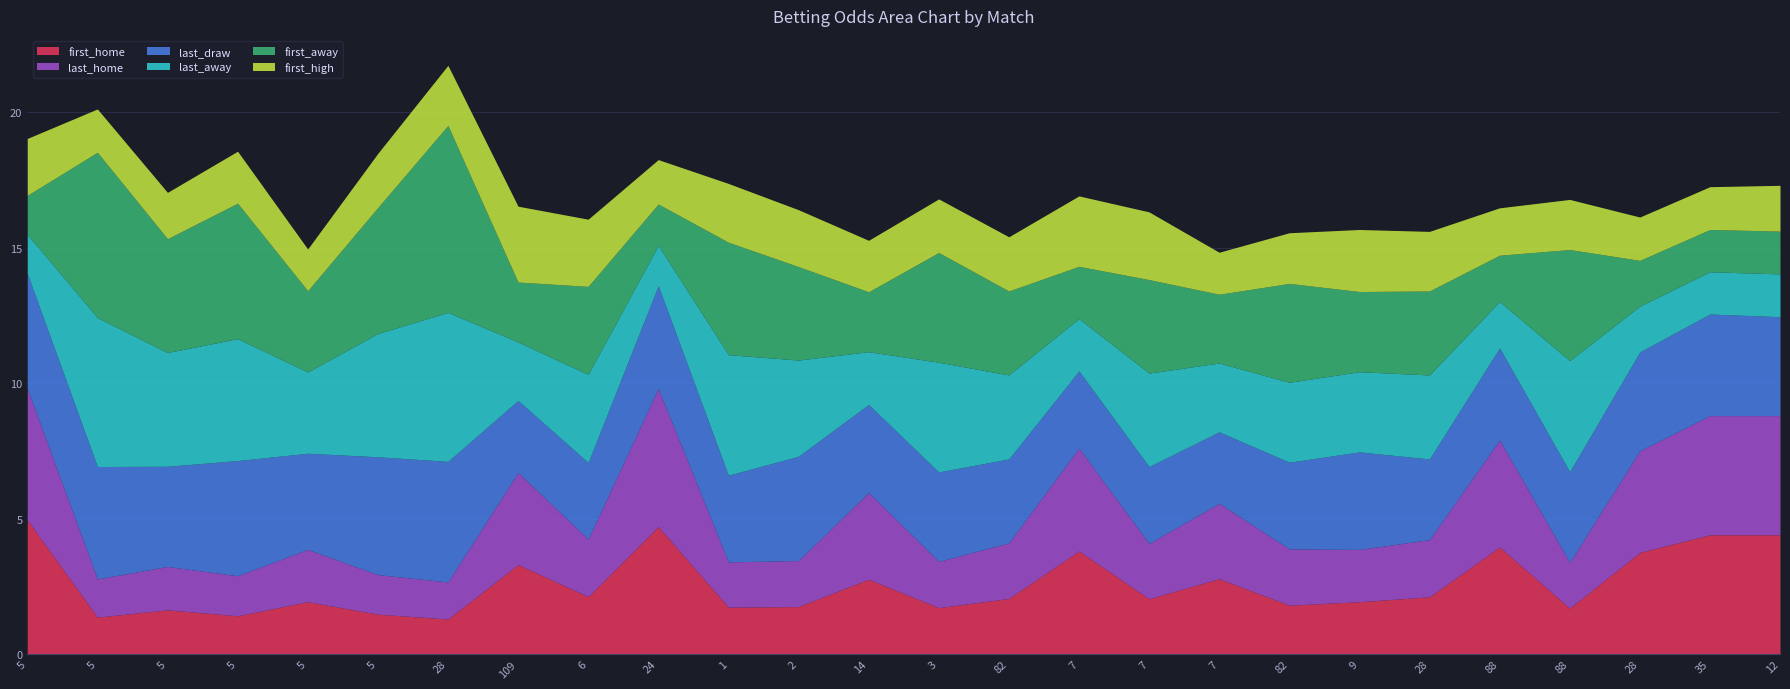

What is the difference between the maximum and minimum values in the first_home series?

3.7